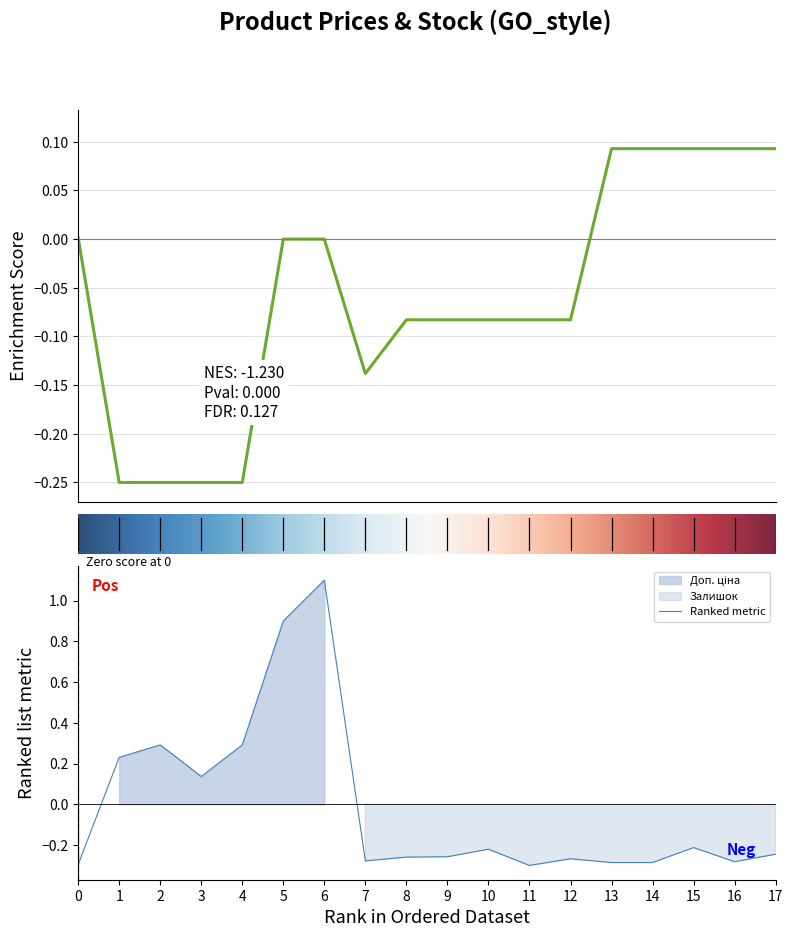

At which label does Ranked metric reach its peak?

6